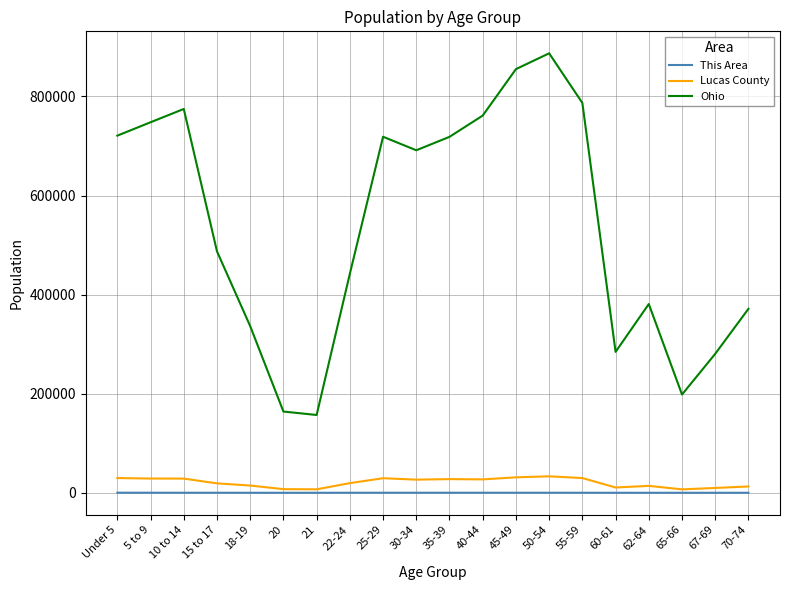

The value of Ohio at 45-49 is 482627. True or false?

False